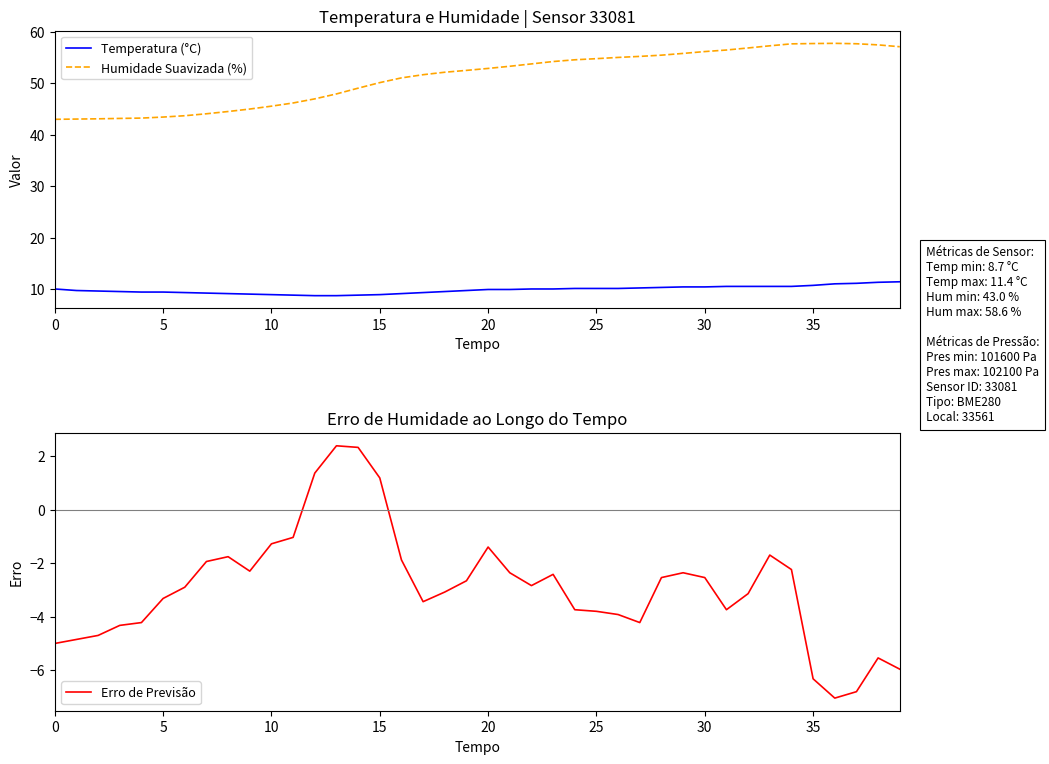

How many interior local peaks does the Humidade Suavizada (%) series have?

1